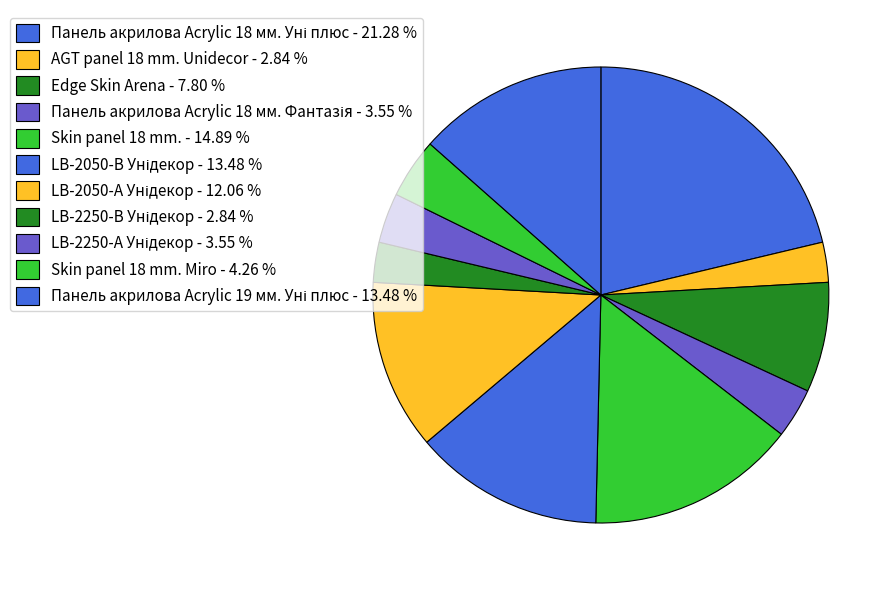

How many segments does this pie chart have?

11